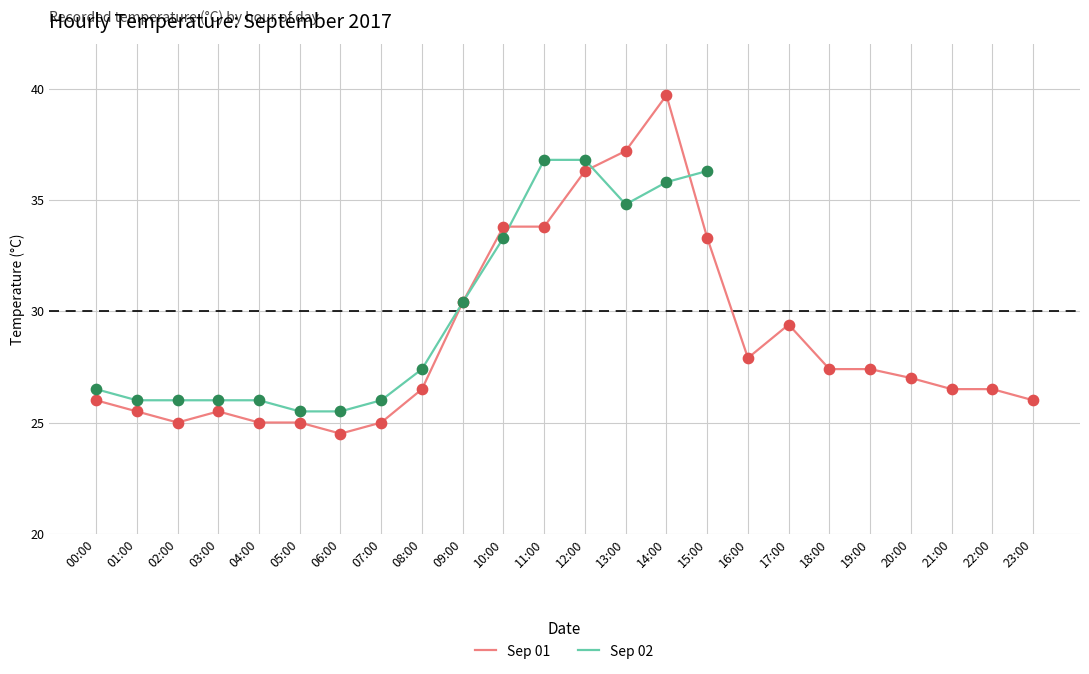

What is the ratio of the value at 11:00 to the value at 14:00?

0.9